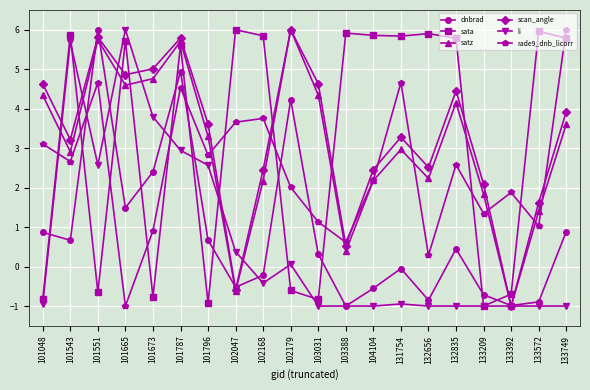

What is the difference between the maximum and second lowest values in the sata series?

6.9